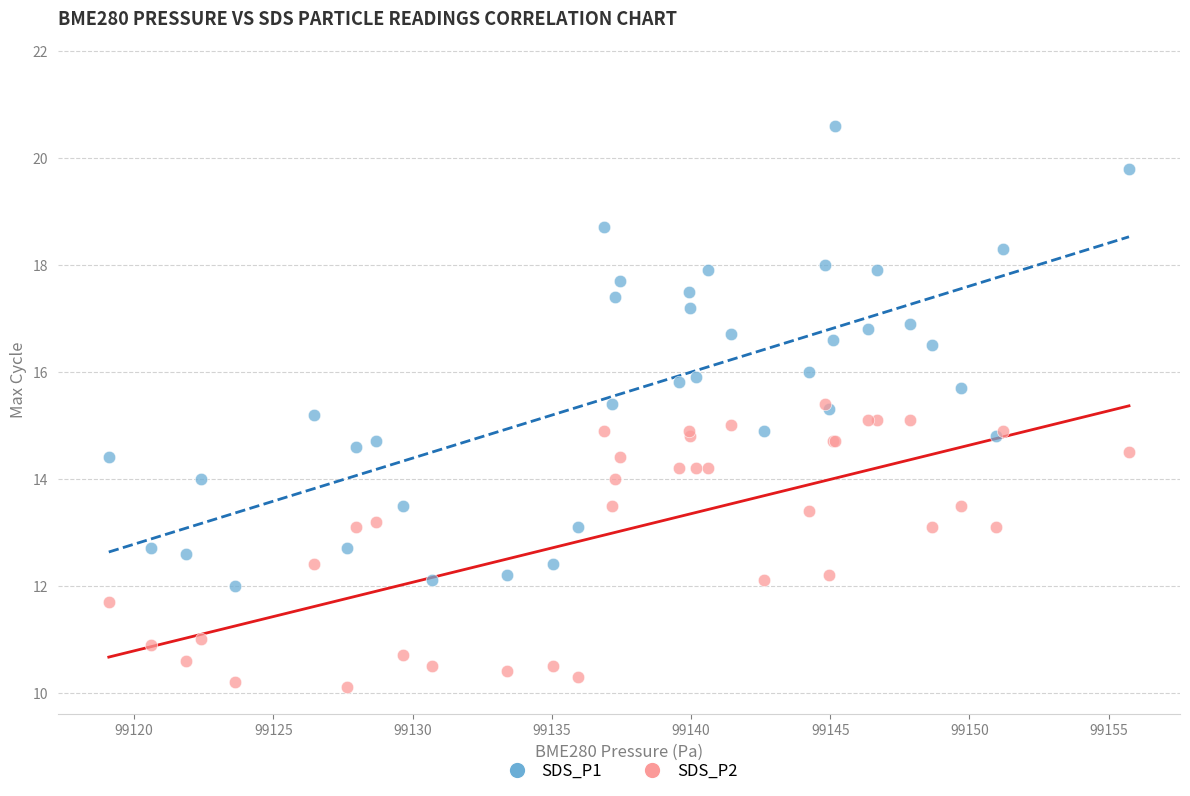

Which series contains the highest Y value?

SDS_P1